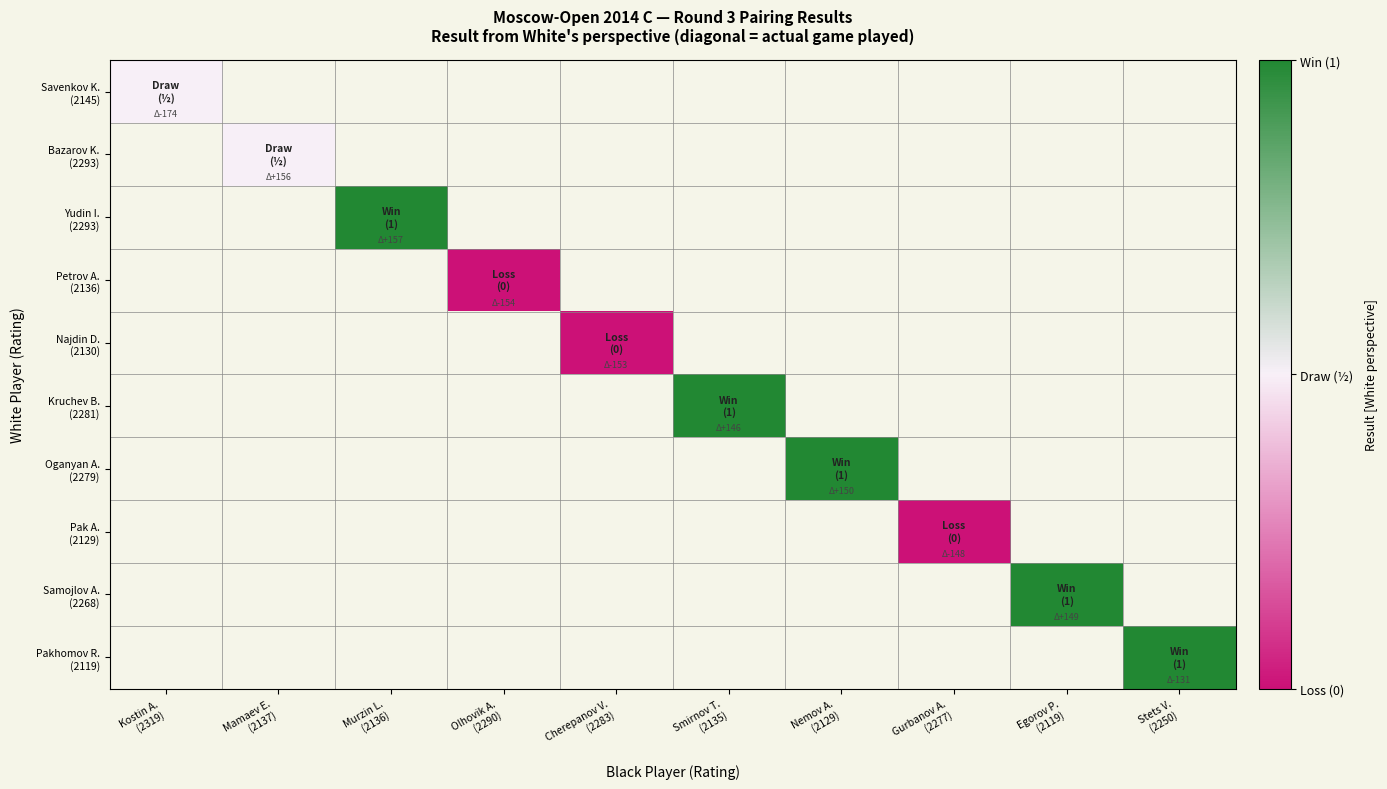

Rank the series at Cherepanov V. (2283) from highest to lowest value.

Savenkov K. (2145), Bazarov K. (2293), Yudin I. (2293), Petrov A. (2136), Najdin D. (2130), Kruchev B. (2281), Oganyan A. (2279), Pak A. (2129), Samojlov A. (2268), Pakhomov R. (2119)